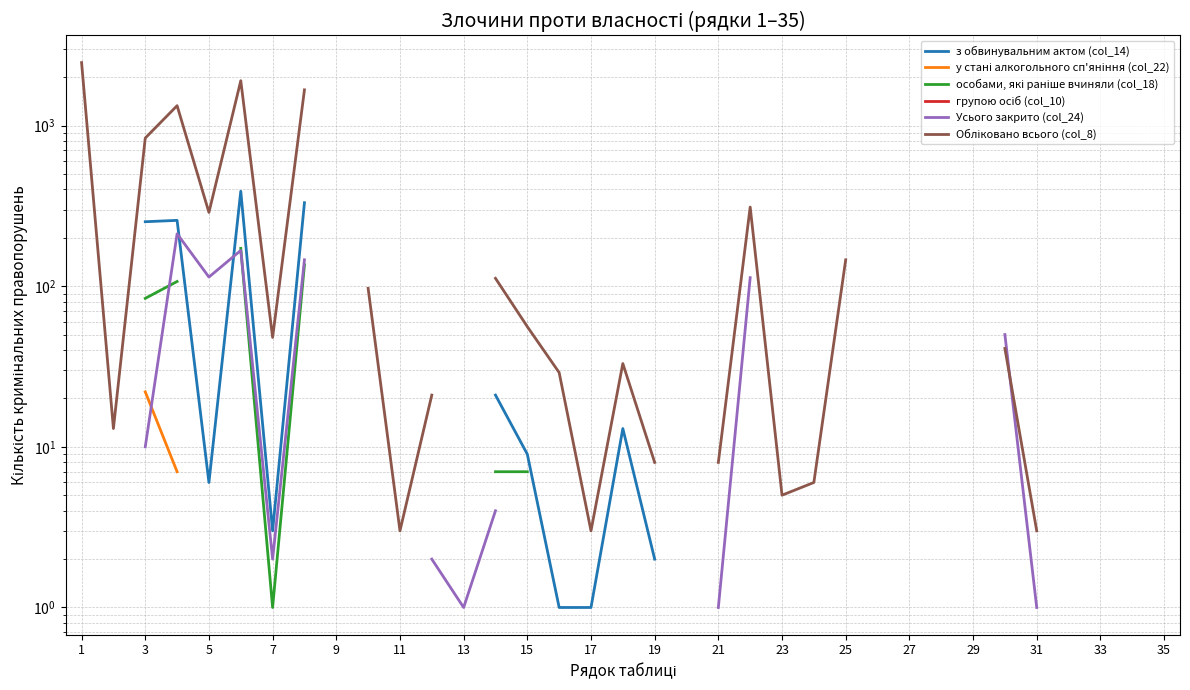

True or false: з обвинувальним актом (col_14) and особами, які раніше вчиняли (col_18) cross at least once.

False